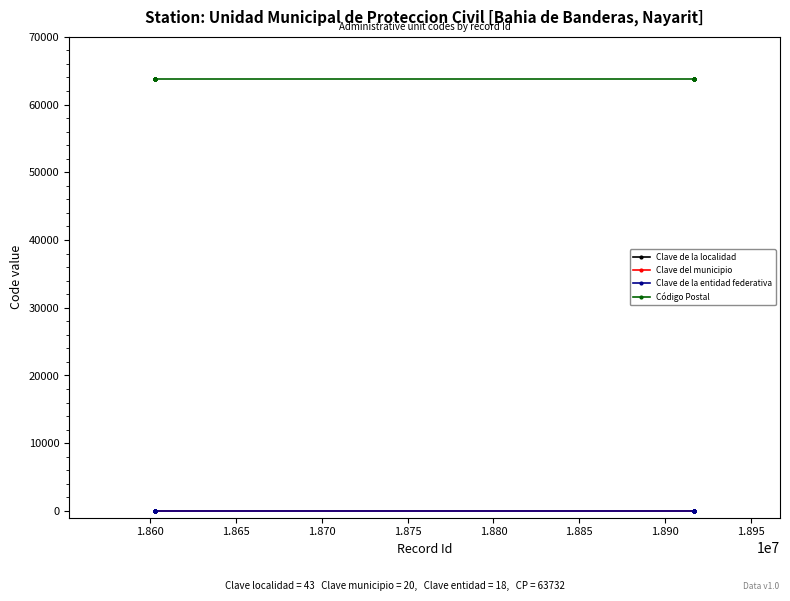

What is the sum of all Clave del municipio values?

420